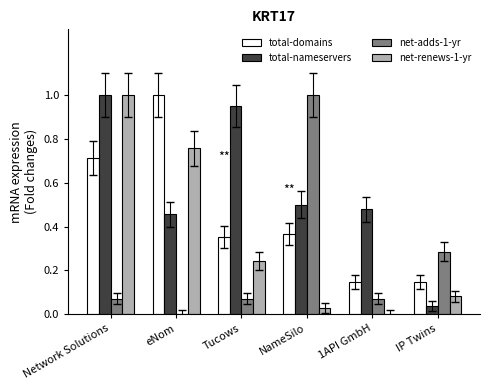

What is the sum of the total-domains values at Network Solutions and Tucows?

1.1